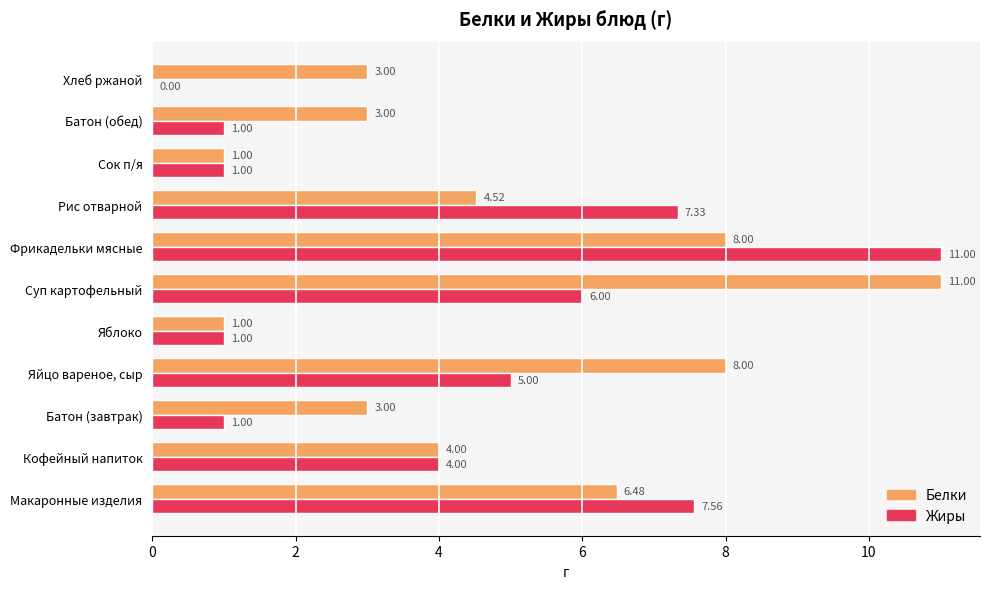

Which series changed the most between Батон (завтрак) and Яблоко?

Белки